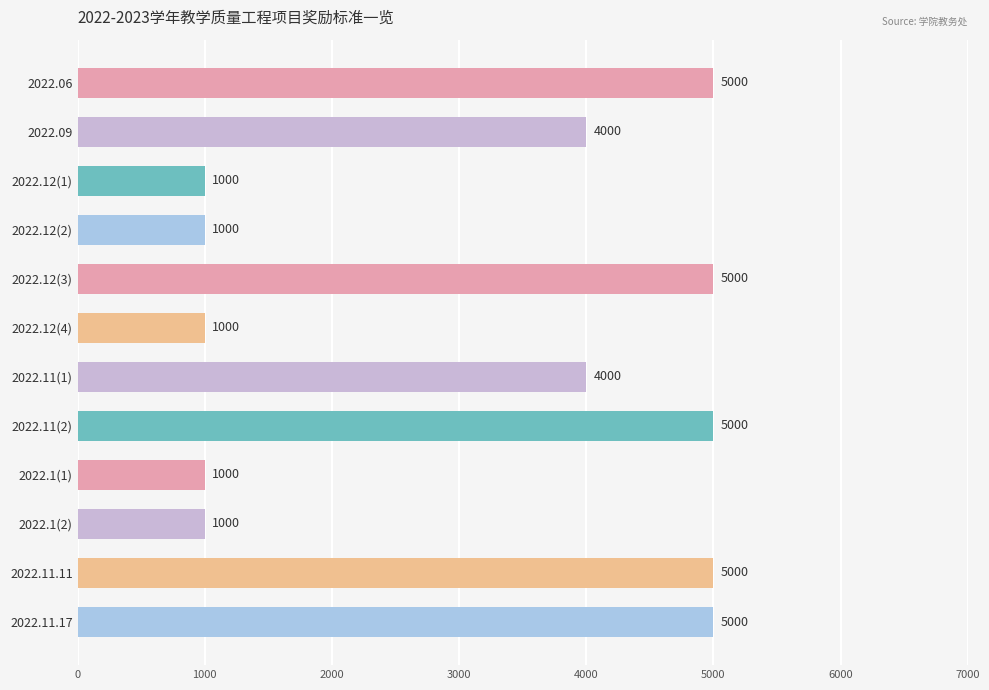

Count the number of data series in this chart.

1